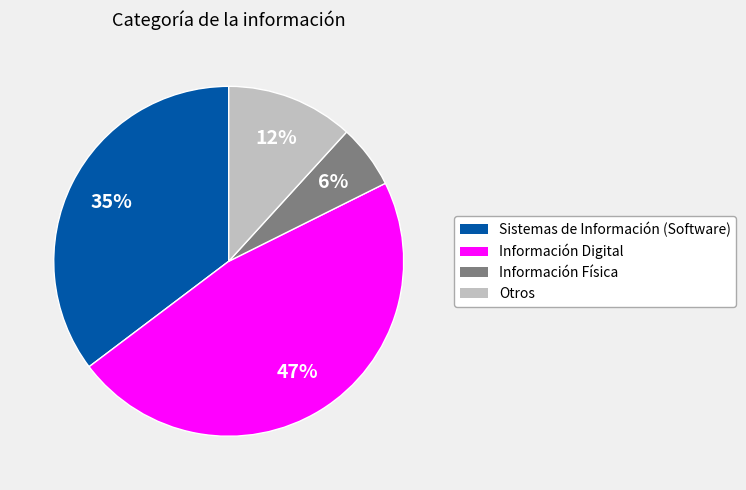

Does Información Física represent more than half of the total?

No